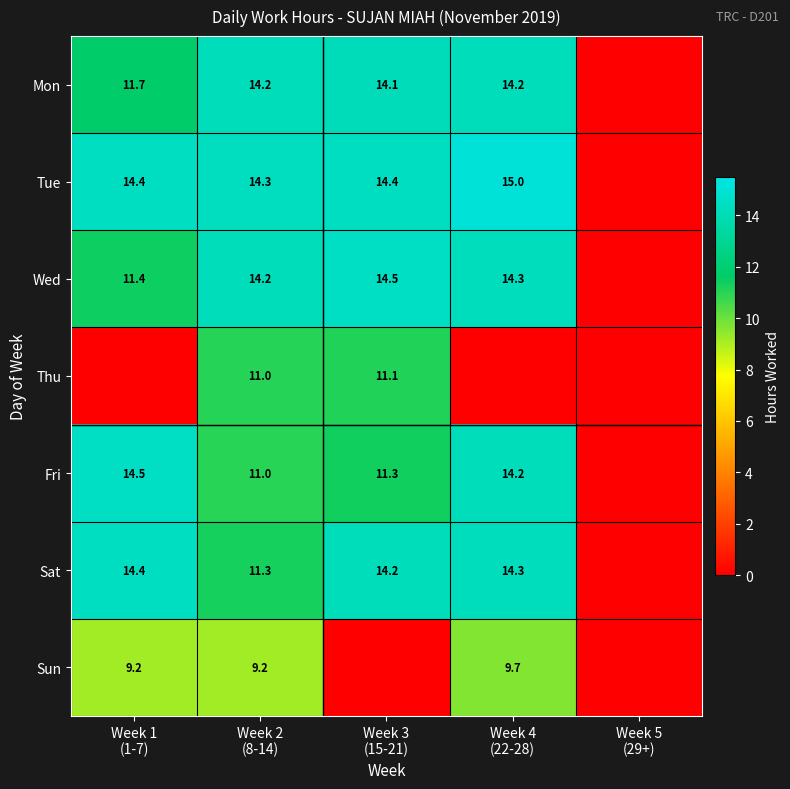

True or false: Thu has a value of 7.7 at Week 5 (29+).

False